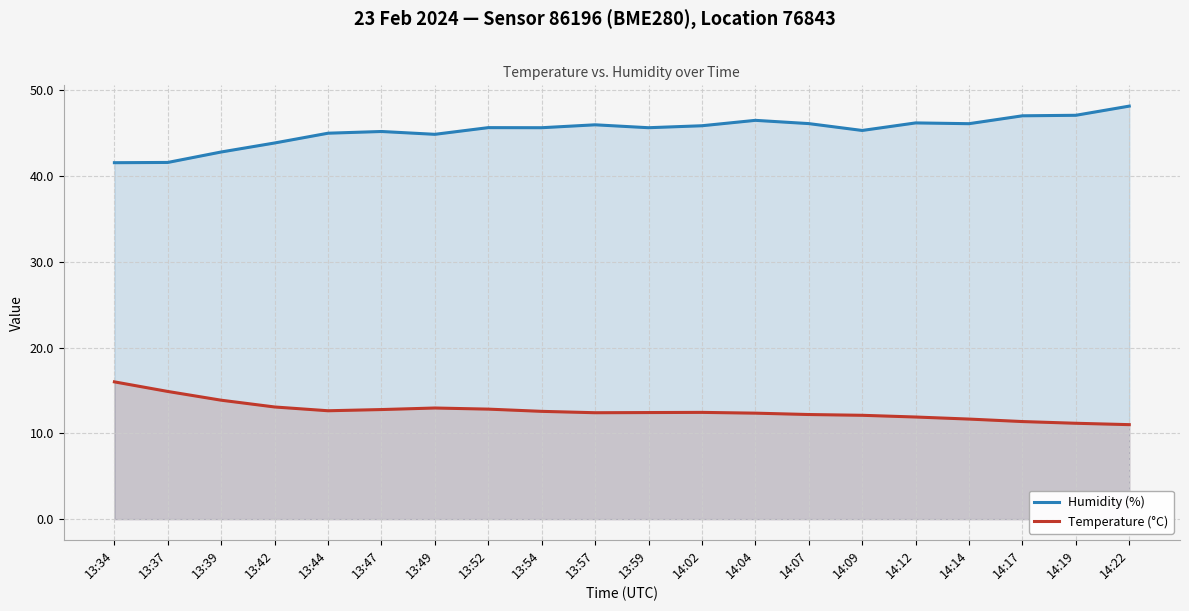

Which category has the lowest value across all series?

14:22